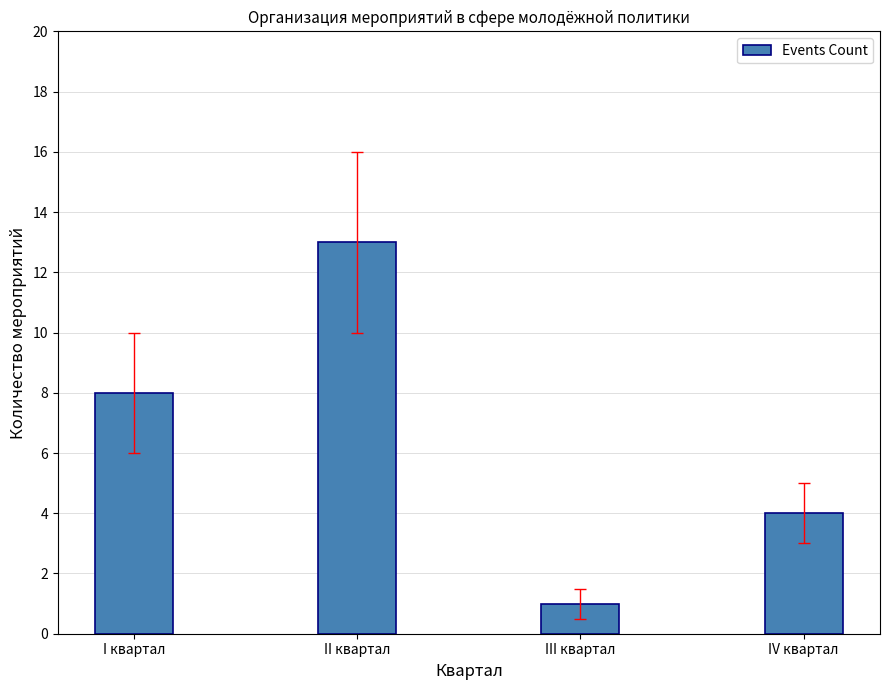

What is the sum of the values at II квартал and IV квартал?

17